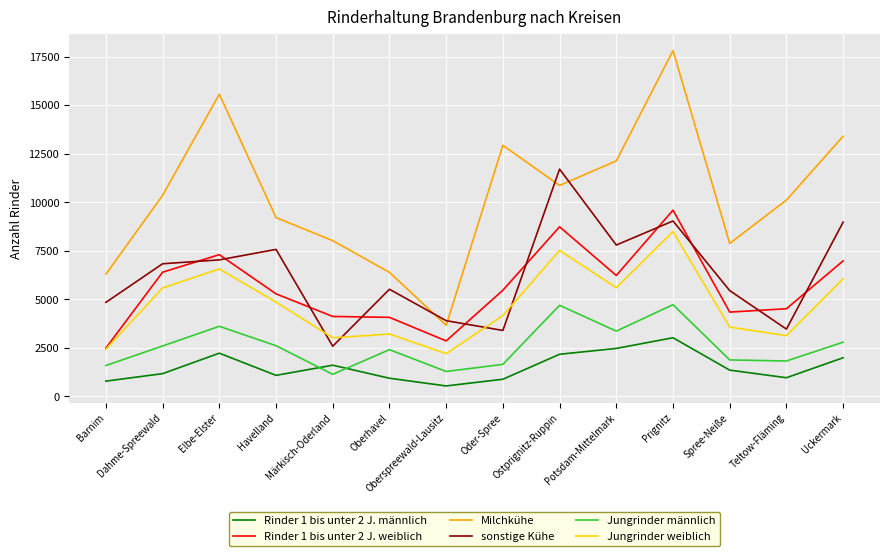

What is the difference between the second highest and minimum values in the Rinder 1 bis unter 2 J. männlich series?

1932